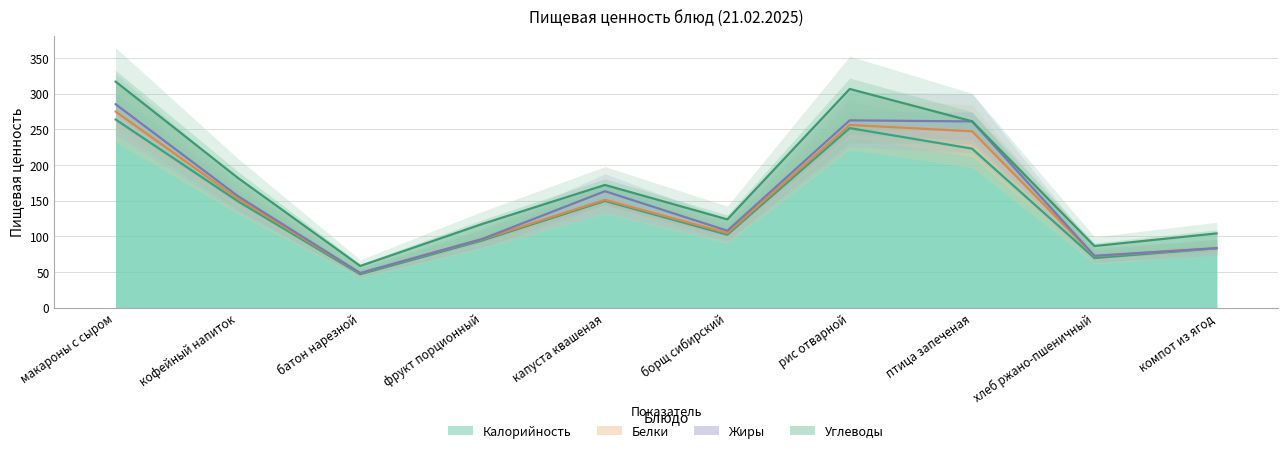

True or false: Калорийность has a value of 124.0 at компот из ягод.

False